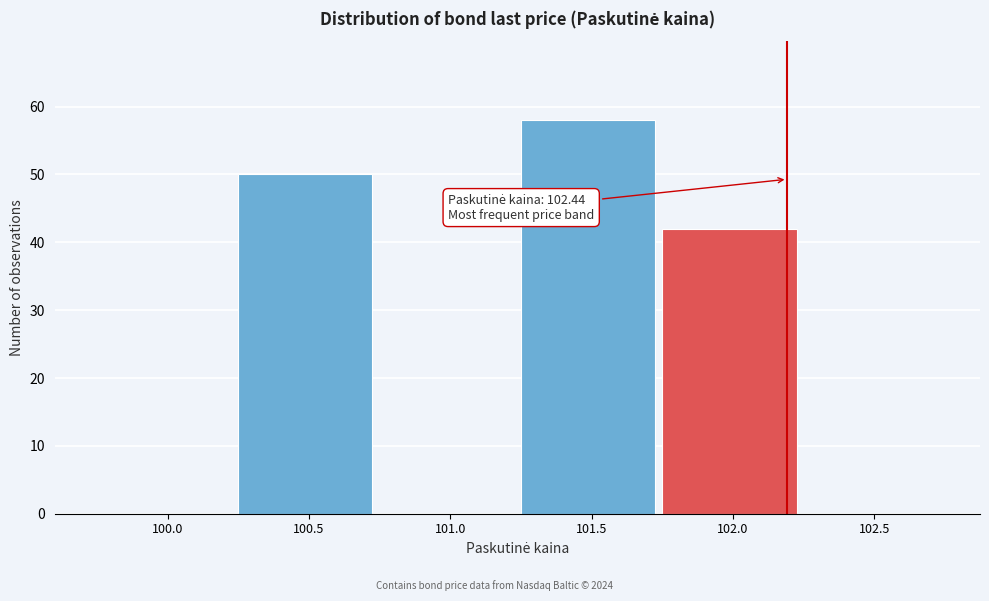

Reading left to right, what are all the values shown in this chart?

100.0=0	100.5=50	101.0=0	101.5=58	102.0=42	102.5=0